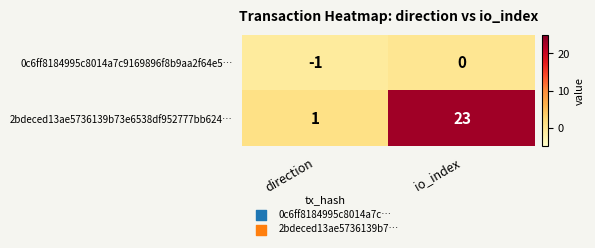

The 2bdeced13ae5736139b73e6538df952777bb624… series shows 1 at direction. True or false?

True